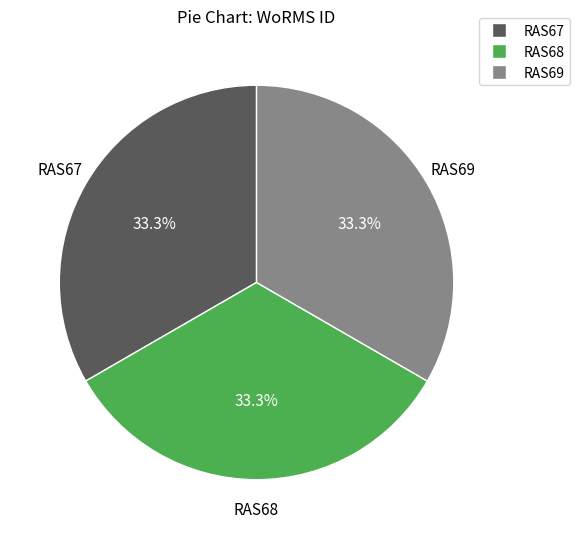

How much of the chart is everything except RAS67?

66.7%